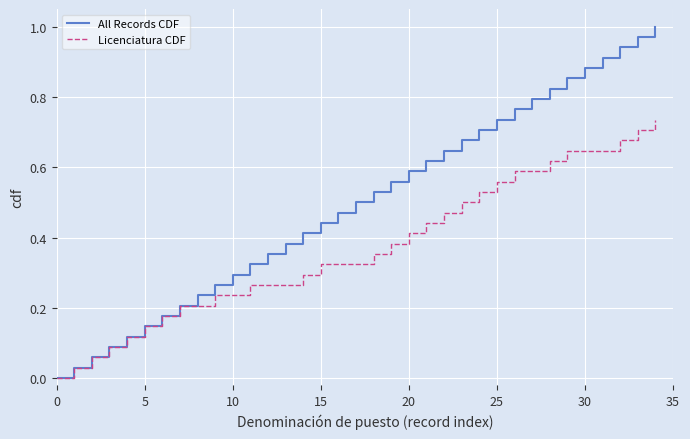

List the series in order of their overall mean, highest first.

All Records CDF, Licenciatura CDF